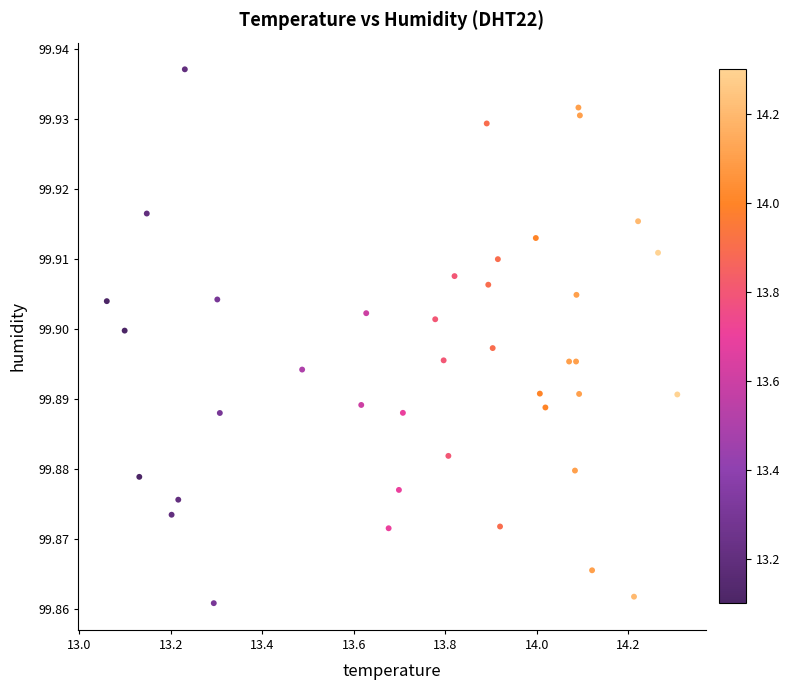

What is the range of X values (max minus min)?

1.2